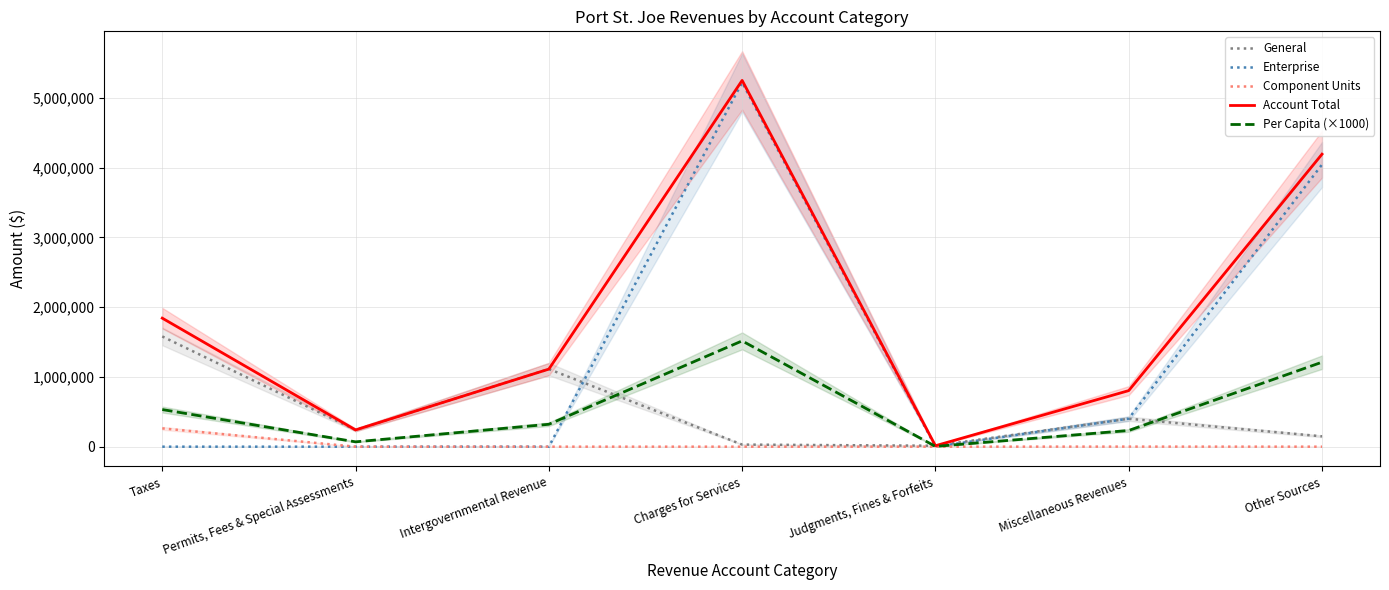

What are all the series names shown in the legend?

General, Enterprise, Component Units, Account Total, Per Capita (×1000)